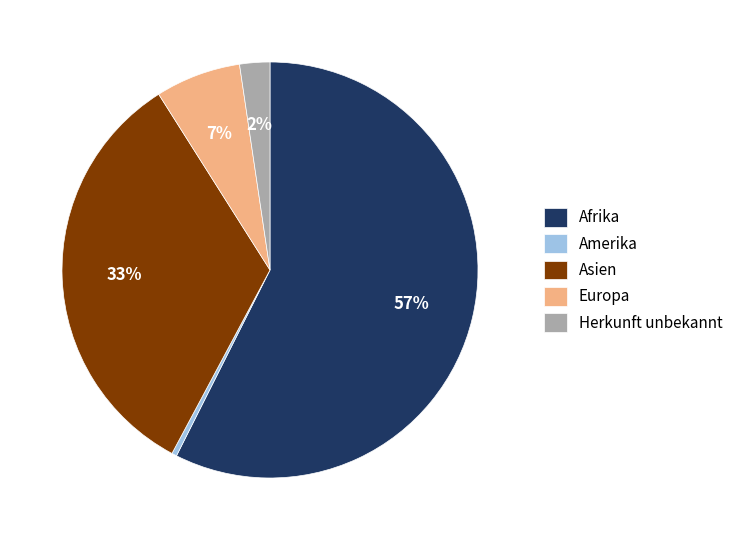

The Herkunft unbekannt slice represents 13% of the pie. True or false?

False